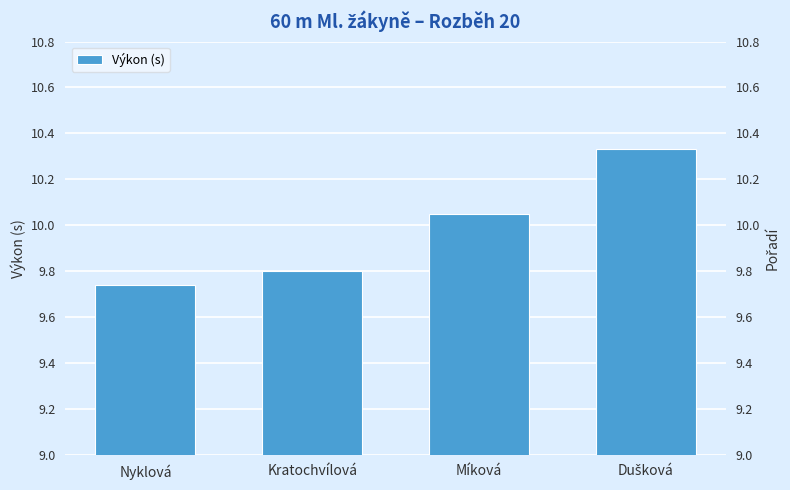

Between Dušková and Nyklová, which is larger?

Dušková